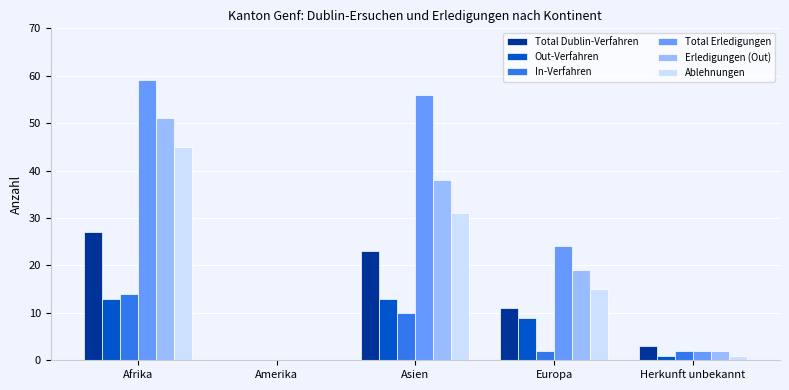

What is the difference between the In-Verfahren values at Asien and Amerika?

10